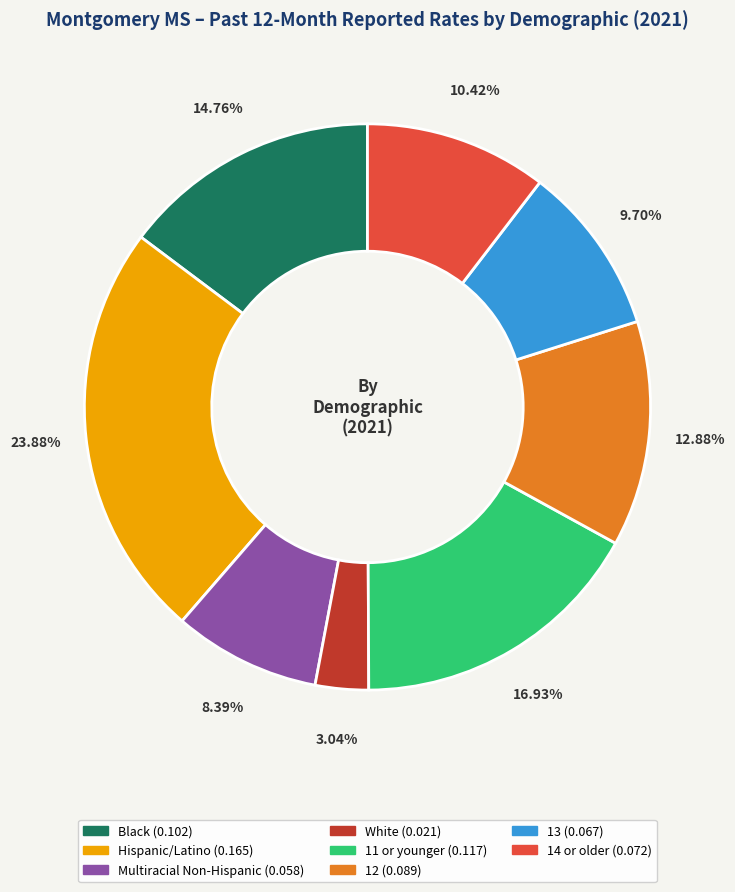

True or false: 12 accounts for 1% of the total.

False